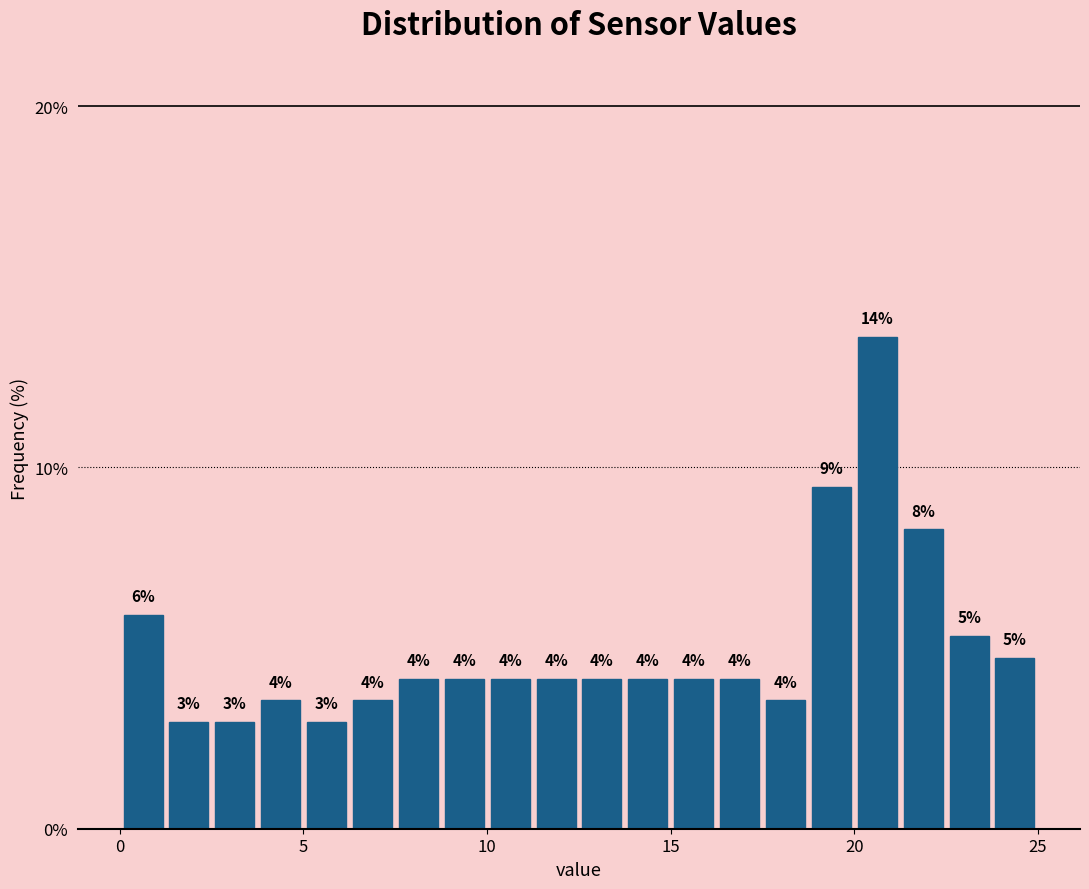

Around what value on the x-axis is the tallest bar? Give the approximate position of its centre, as read against the axis.

20.5